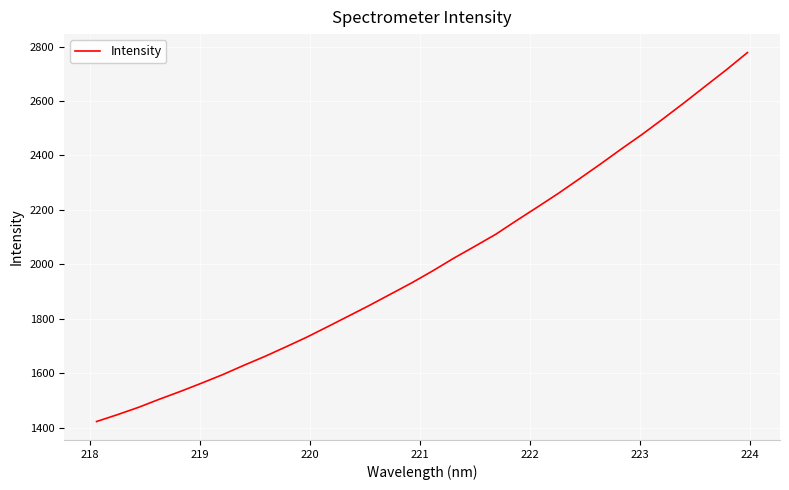

What is the maximum value shown in the chart?

2778.0